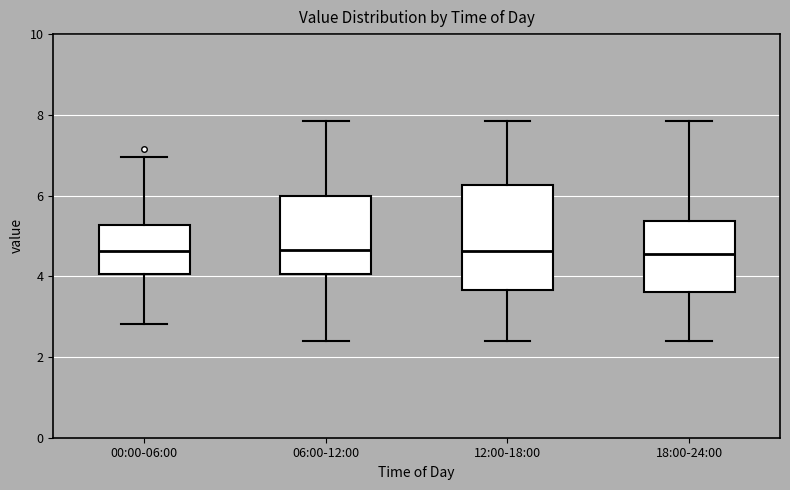

Reading left to right, read every box against the y-axis: the position of its median line, the range the box covers, and the ends of its whiskers. The values are not printed on the chart, so give them approximately, as read against the axis.

00:00-06:00: median 4.6, box 4.0 to 5.2, whiskers 2.8 to 7.0
06:00-12:00: median 4.6, box 4.0 to 6.0, whiskers 2.4 to 7.8
12:00-18:00: median 4.6, box 3.6 to 6.2, whiskers 2.4 to 7.8
18:00-24:00: median 4.6, box 3.6 to 5.4, whiskers 2.4 to 7.8